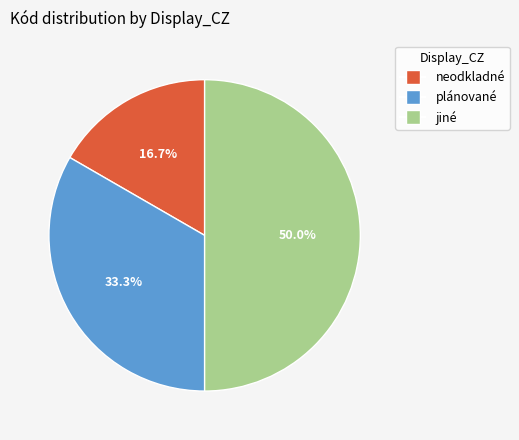

To the nearest percent, what percentage of the pie is jiné?

50%